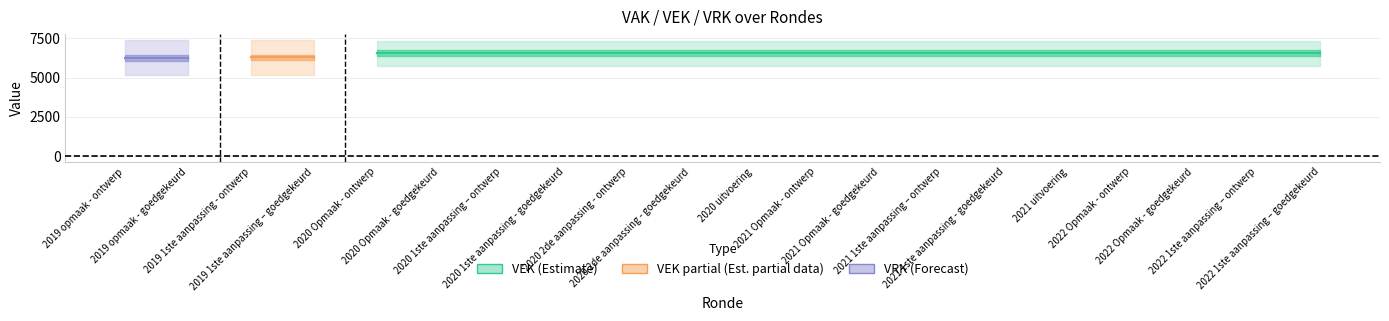

How many categories are shown in the chart?

20